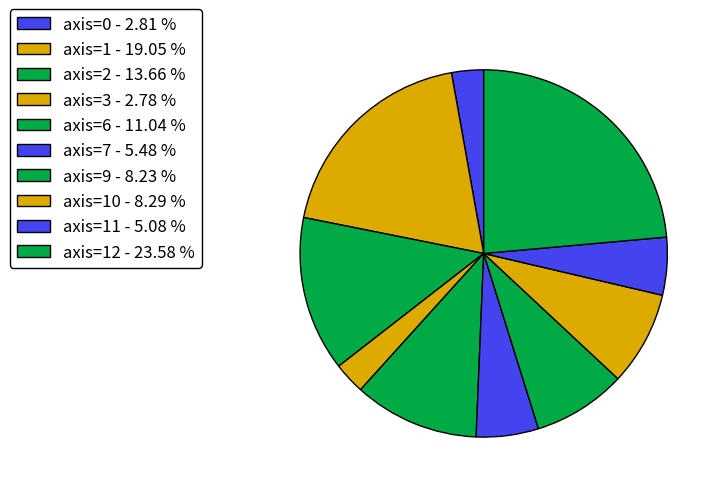

Is there a majority slice in this chart?

No